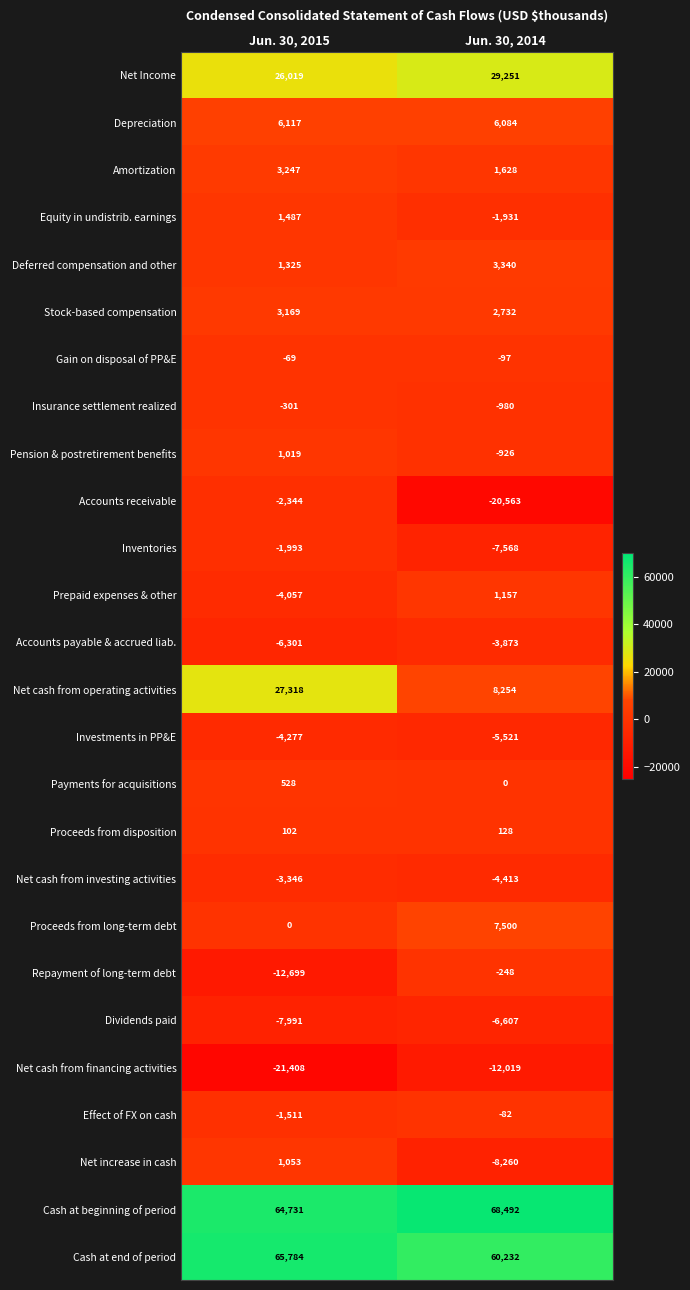

How many data points in Net cash from operating activities are less than 27318?

1